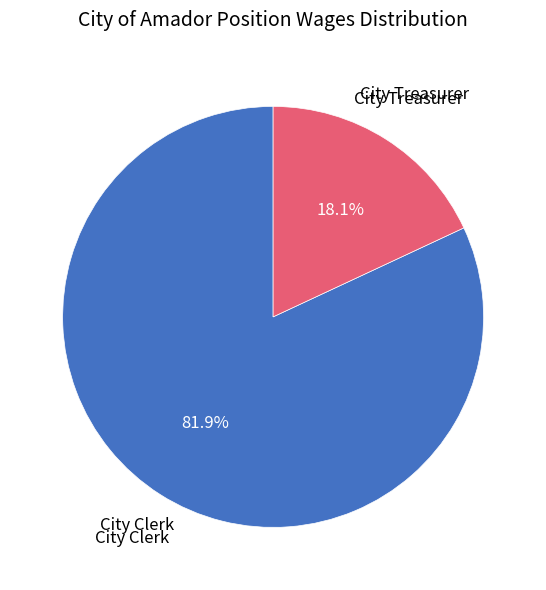

Between City Clerk and City Treasurer, which is larger?

City Clerk